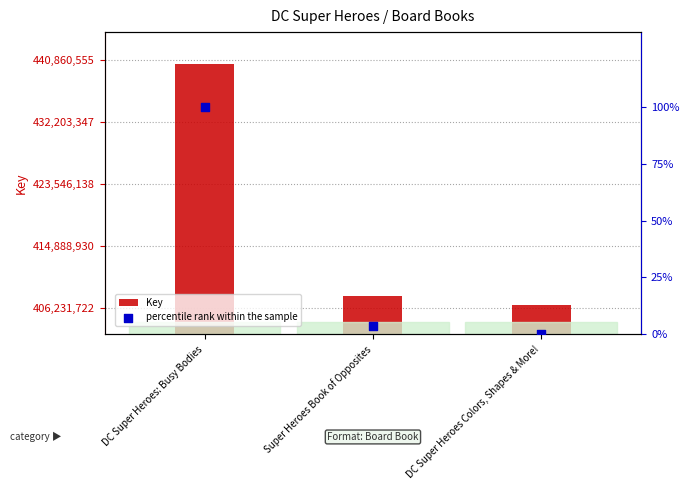

At which category is the sum across all series the highest?

DC Super Heroes: Busy Bodies